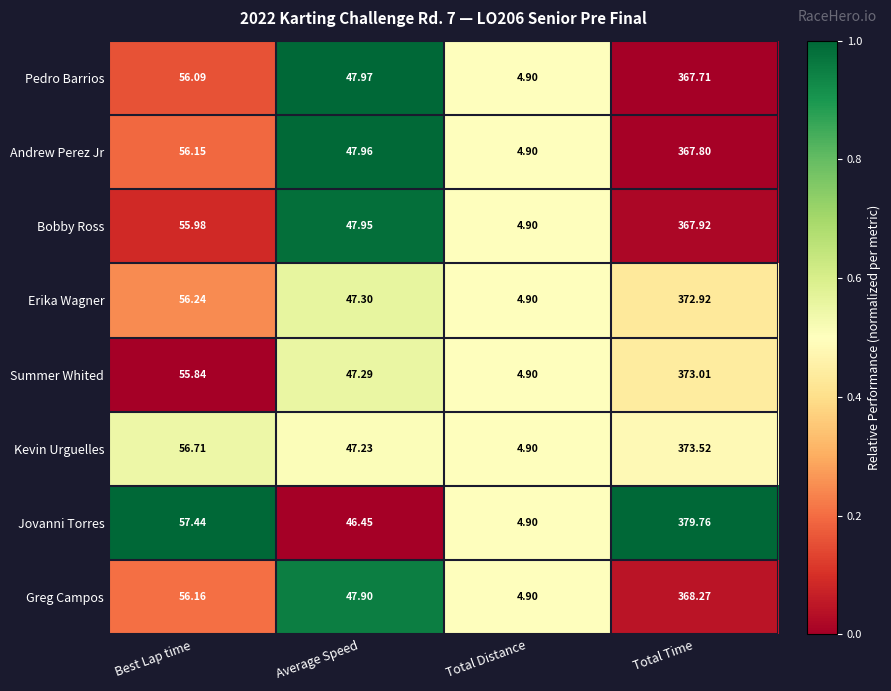

What is the difference between the highest and lowest values at Average Speed?

1.5